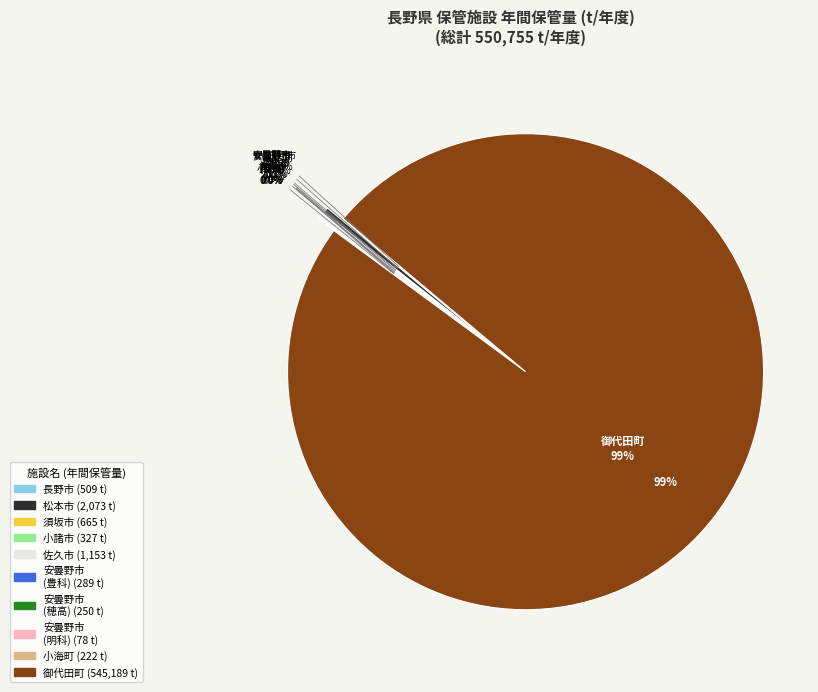

Which slice is the largest?

御代田町ストックヤード